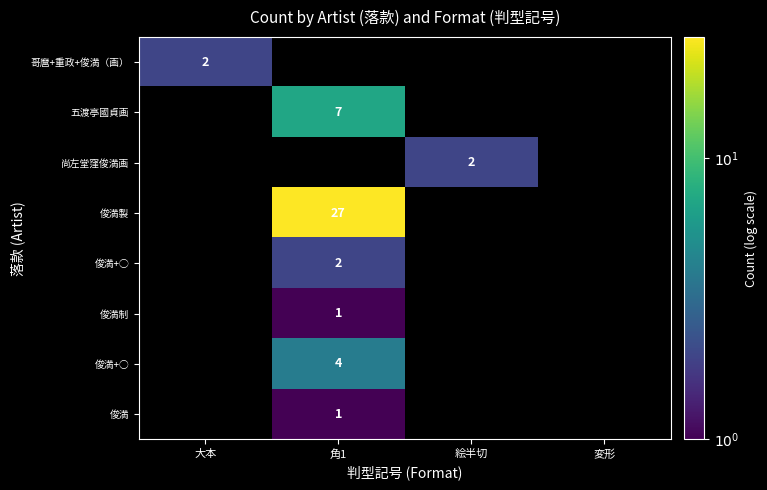

Is it true that 俊満制 equals 1 at 角1?

True